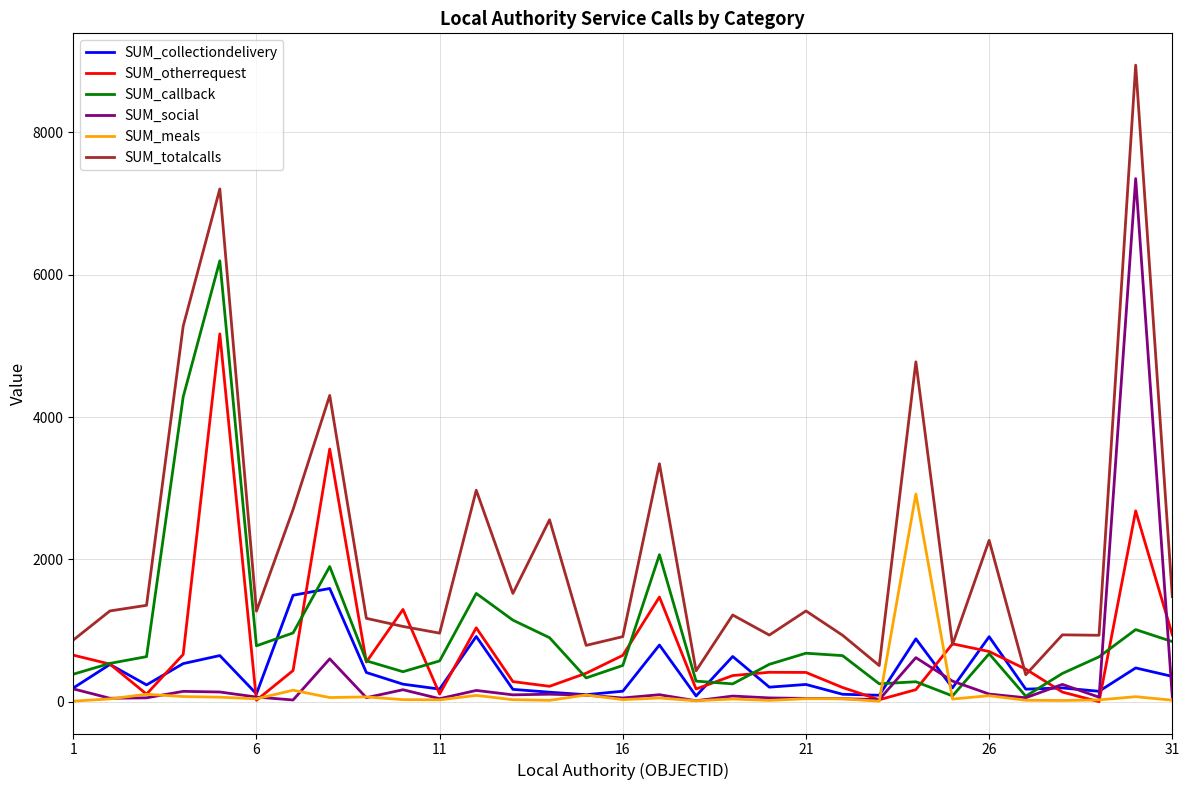

True or false: SUM_totalcalls and SUM_meals cross at least once.

False